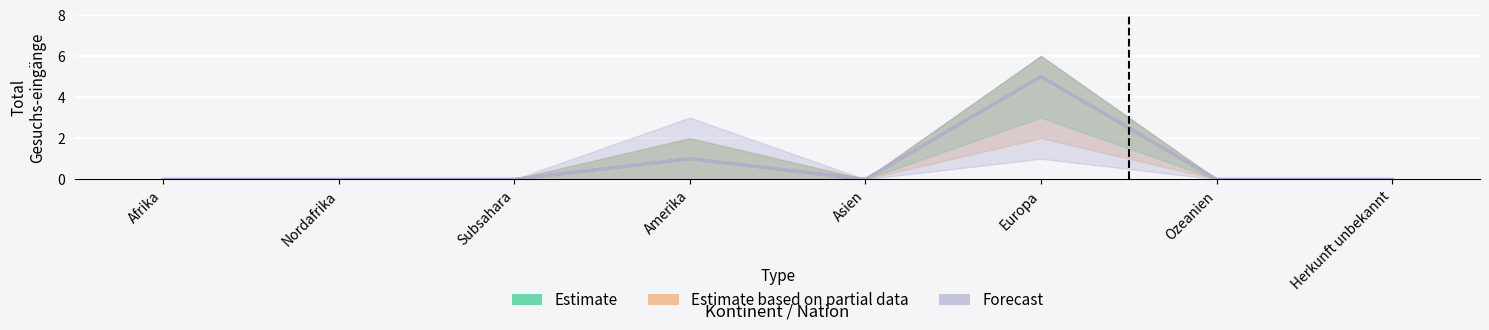

Reading left to right, extract all data points from this chart.

Estimate: Afrika=0	Nordafrika=0	Subsahara=0	Amerika=1	Asien=0	Europa=5	Ozeanien=0	Herkunft unbekannt=0
Estimate based on partial data: Afrika=0	Nordafrika=0	Subsahara=0	Amerika=1	Asien=0	Europa=5	Ozeanien=0	Herkunft unbekannt=0
Forecast: Afrika=0	Nordafrika=0	Subsahara=0	Amerika=1	Asien=0	Europa=5	Ozeanien=0	Herkunft unbekannt=0